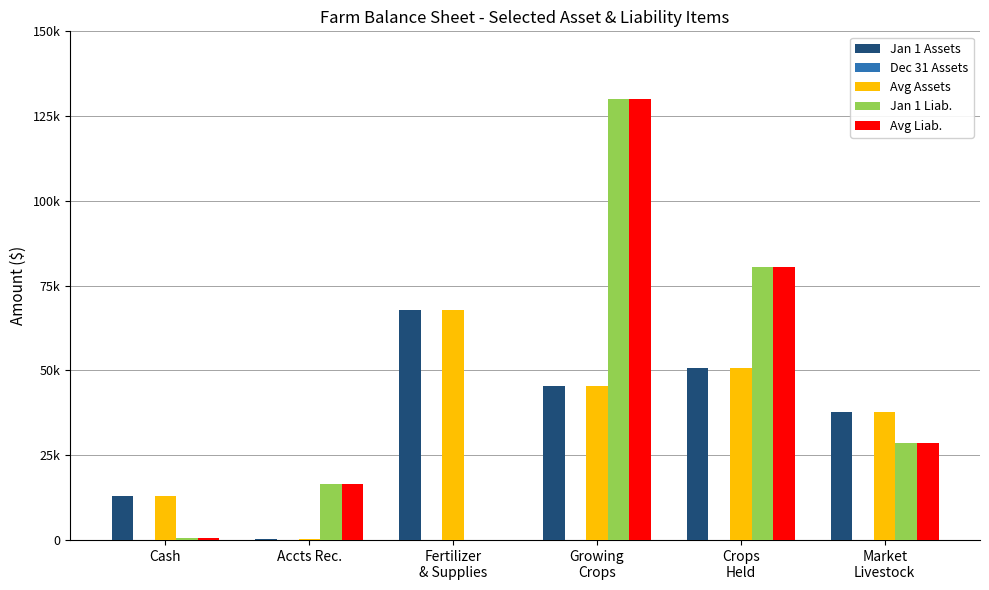

Does the chart contain stacked bars?

No